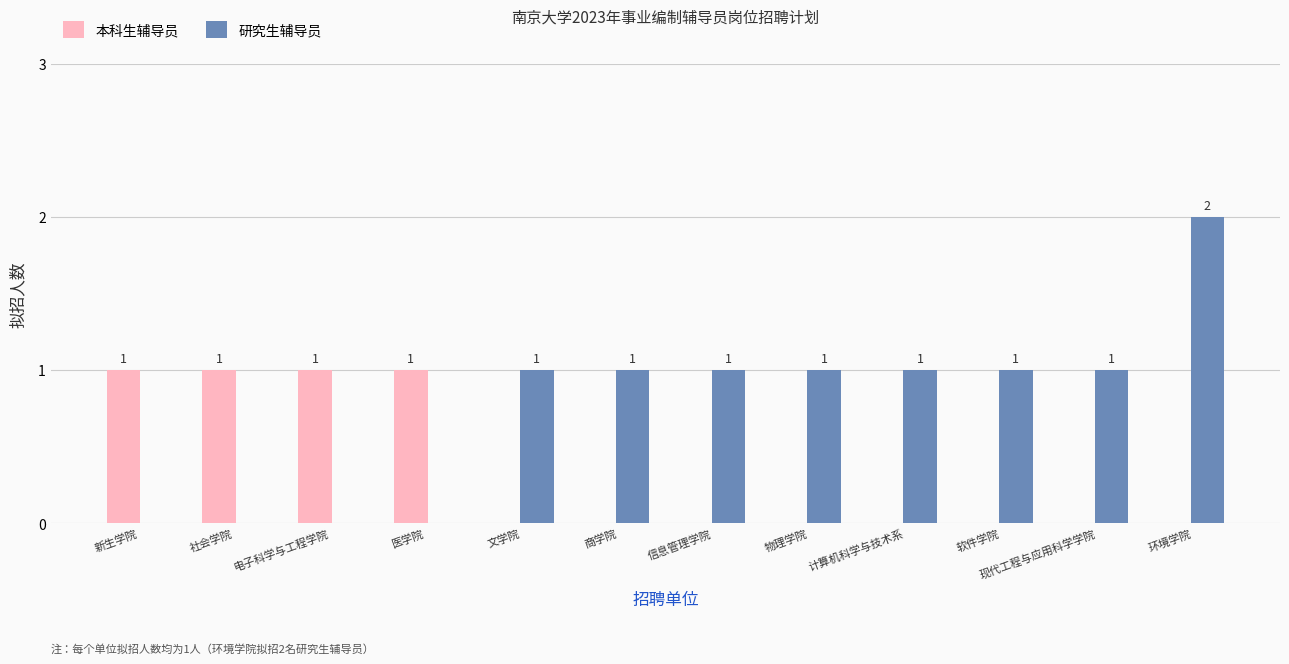

What is the sum of all 本科生辅导员 values?

4